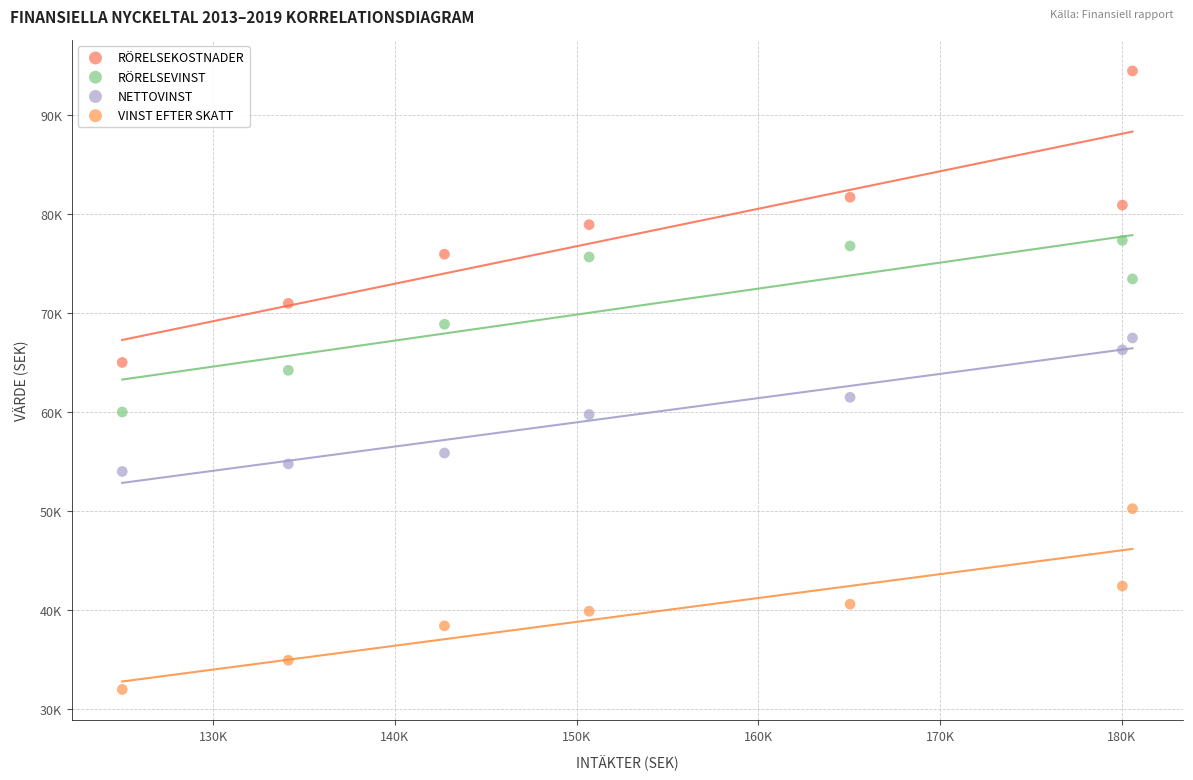

What are all the series names shown in the legend?

RÖRELSEKOSTNADER, RÖRELSEVINST, NETTOVINST, VINST EFTER SKATT